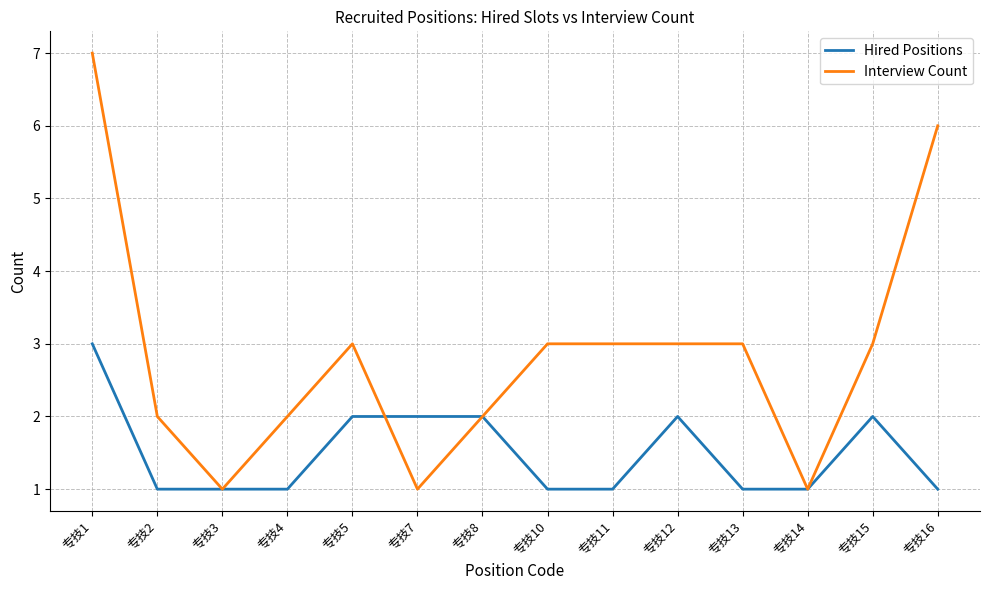

Rank the series by their maximum value, from highest to lowest.

Interview Count, Hired Positions